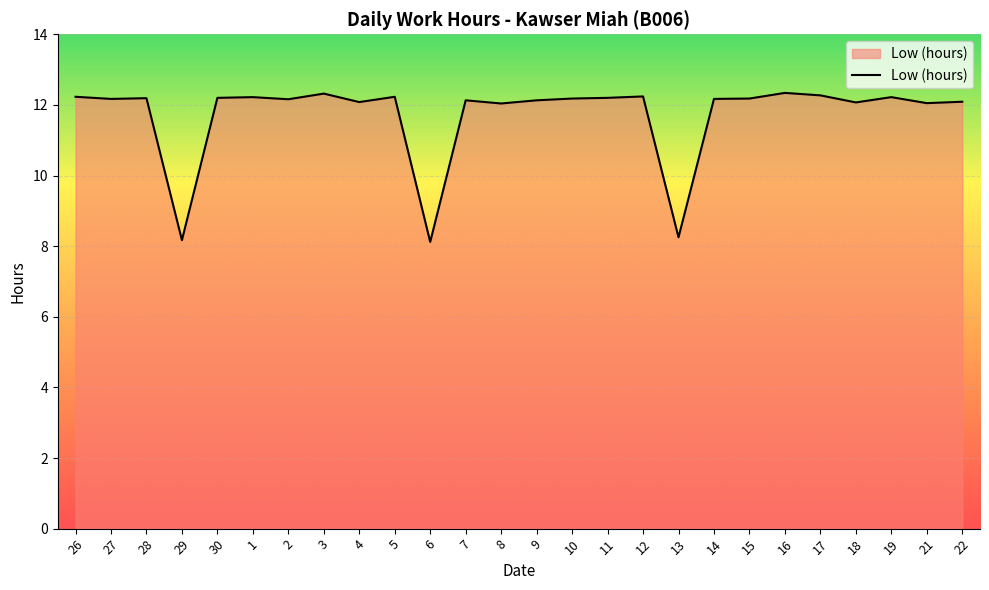

What position from the right is 30?

22